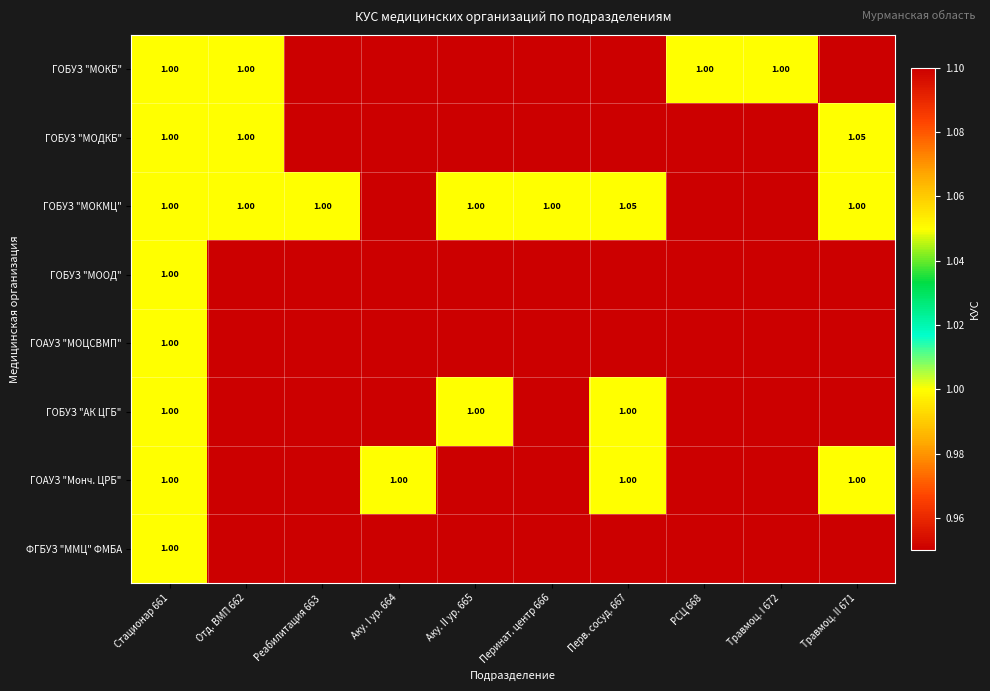

Is the value of ГОБУЗ "МОДКБ" at Аку. I ур. 664 greater than the value of ГОАУЗ "МОЦСВМП" at Реабилитация 663?

No